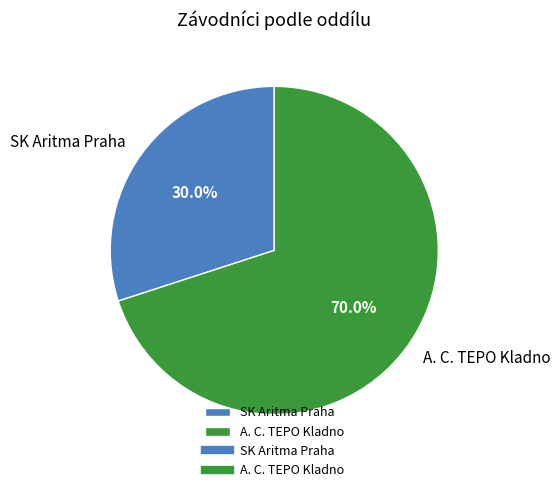

Which category has the smallest portion of the pie?

SK Aritma Praha